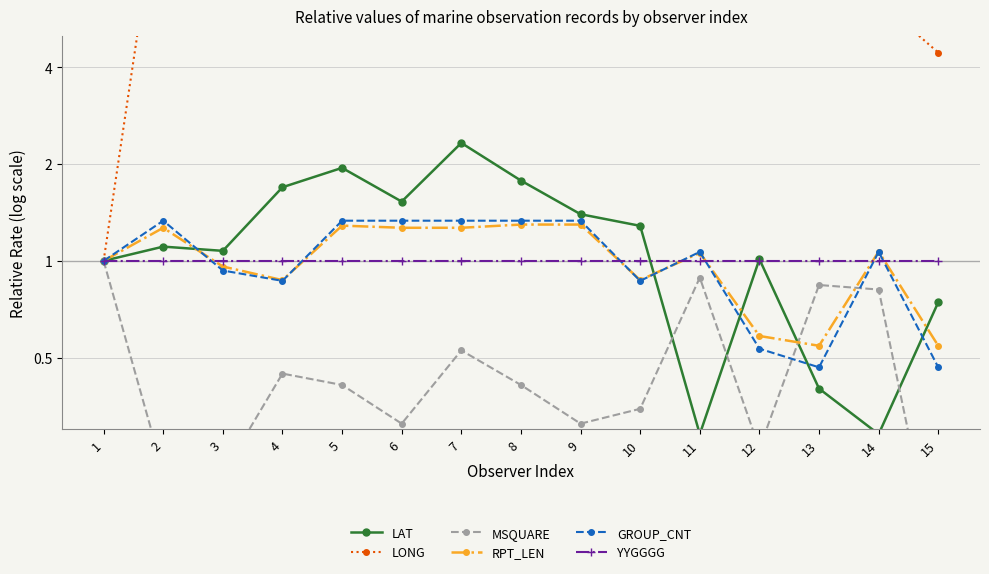

In LAT, how many points are higher than both neighbors (excluding endpoints)?

4